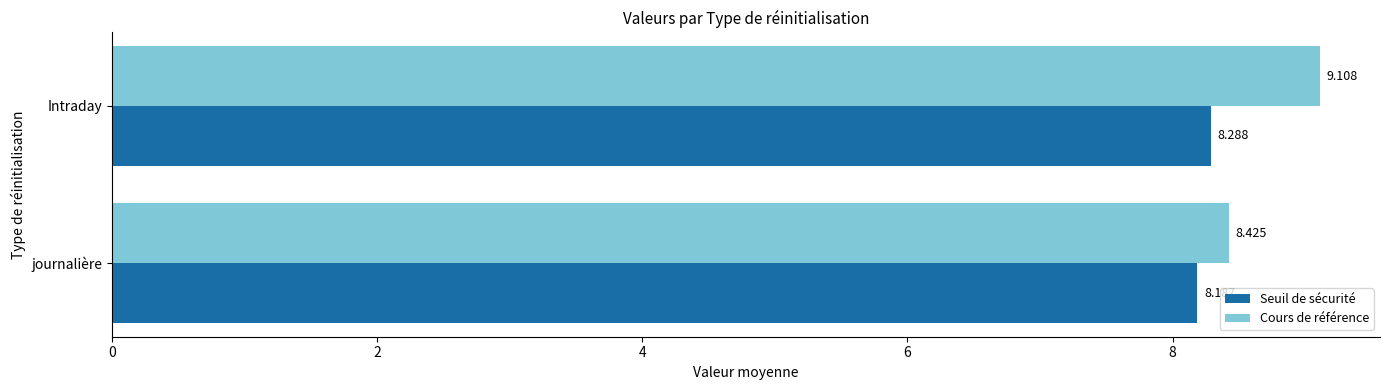

What is the sum of all Seuil de sécurité values?

16.5